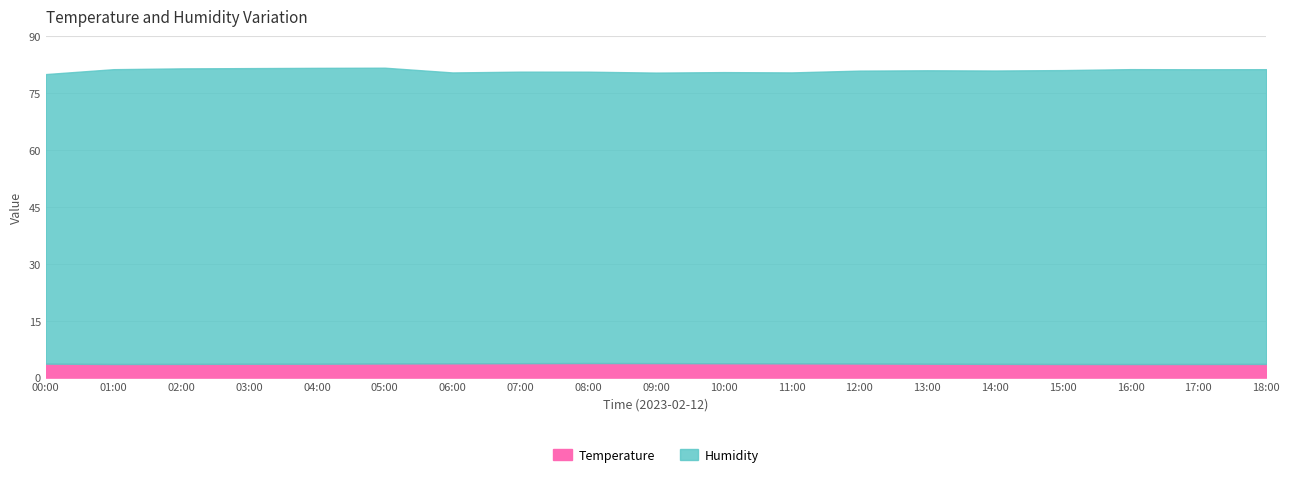

What is the sum of all Temperature values?

70.0